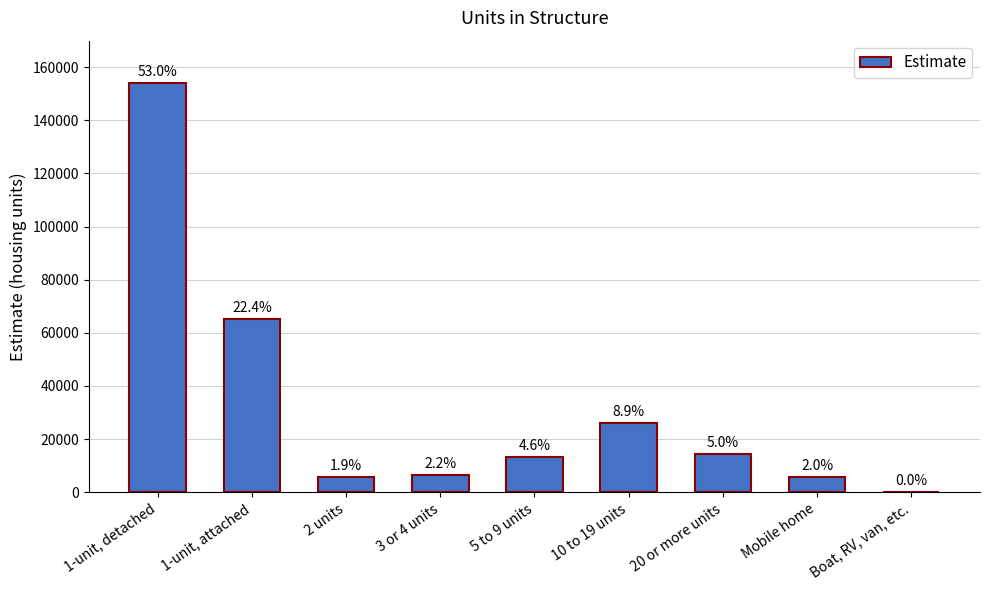

Count the number of categories in the chart.

9